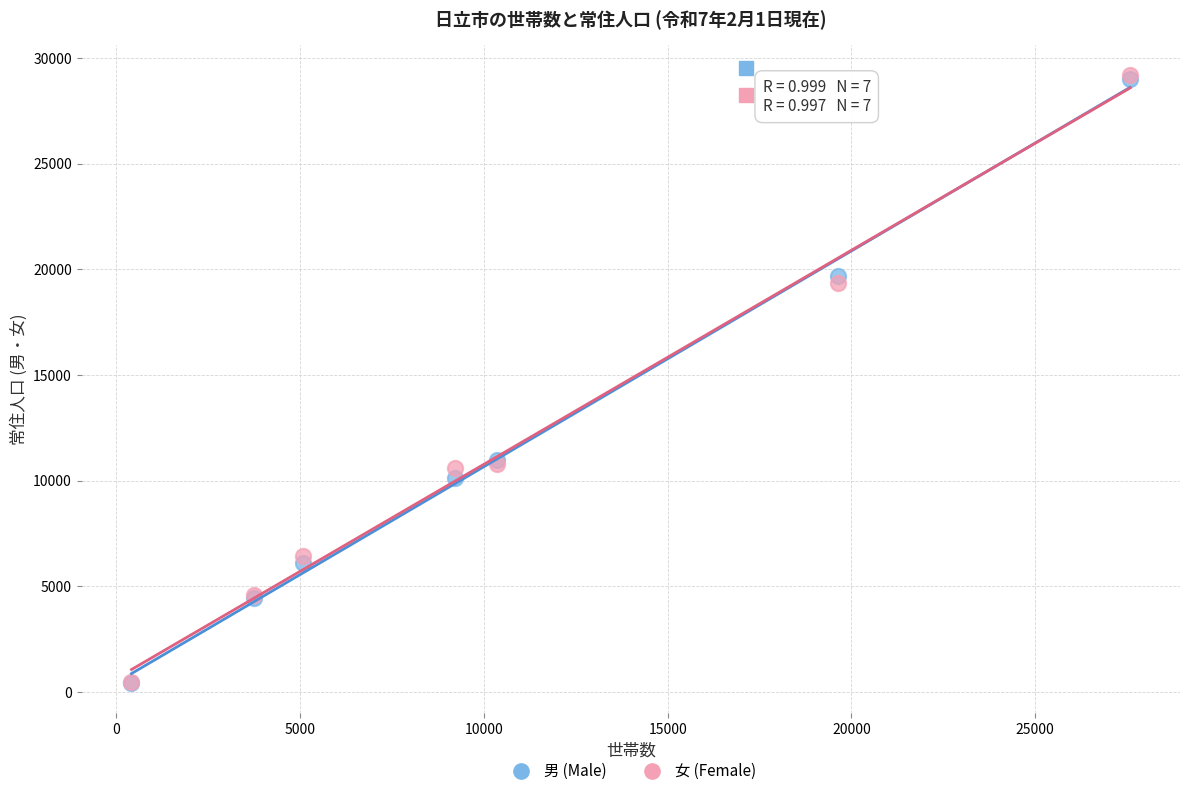

What are all the series names shown in the legend?

男 (Male), 女 (Female)